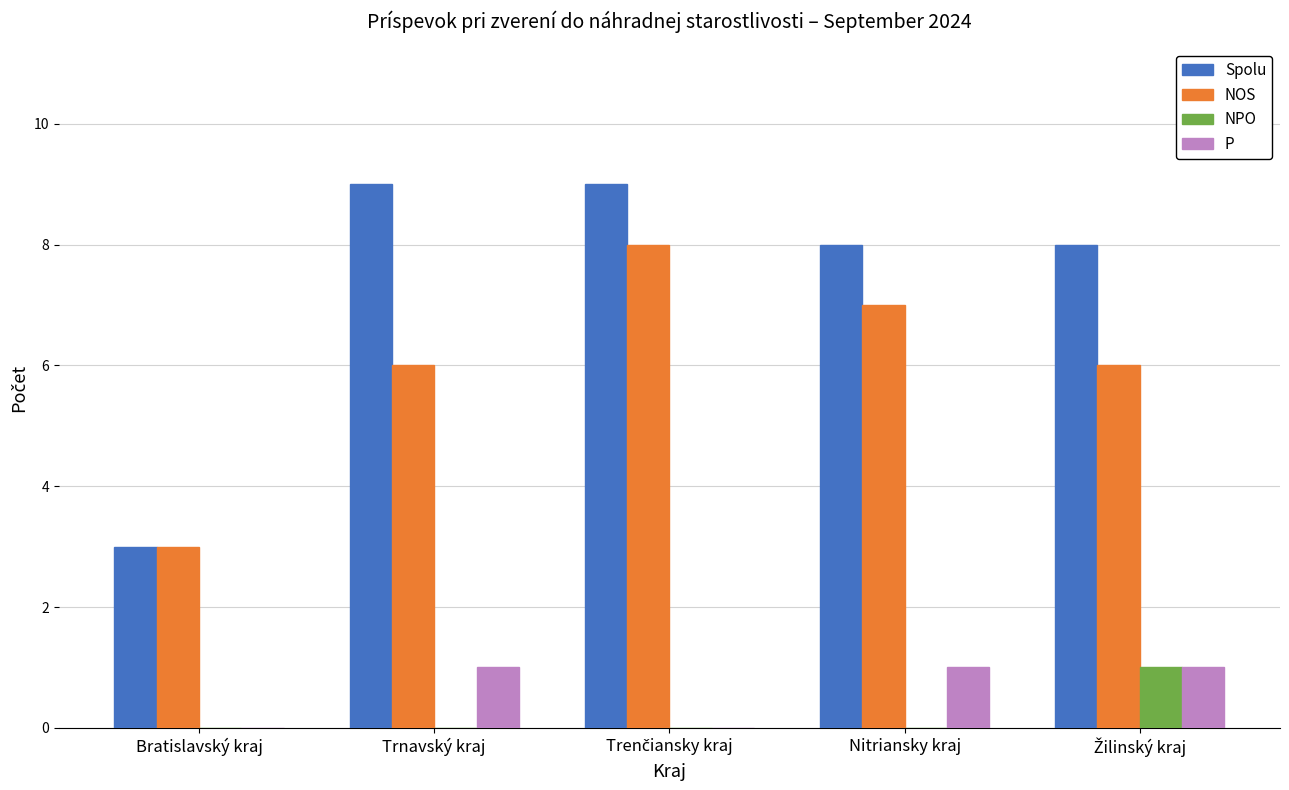

What is the sum of all P values?

3